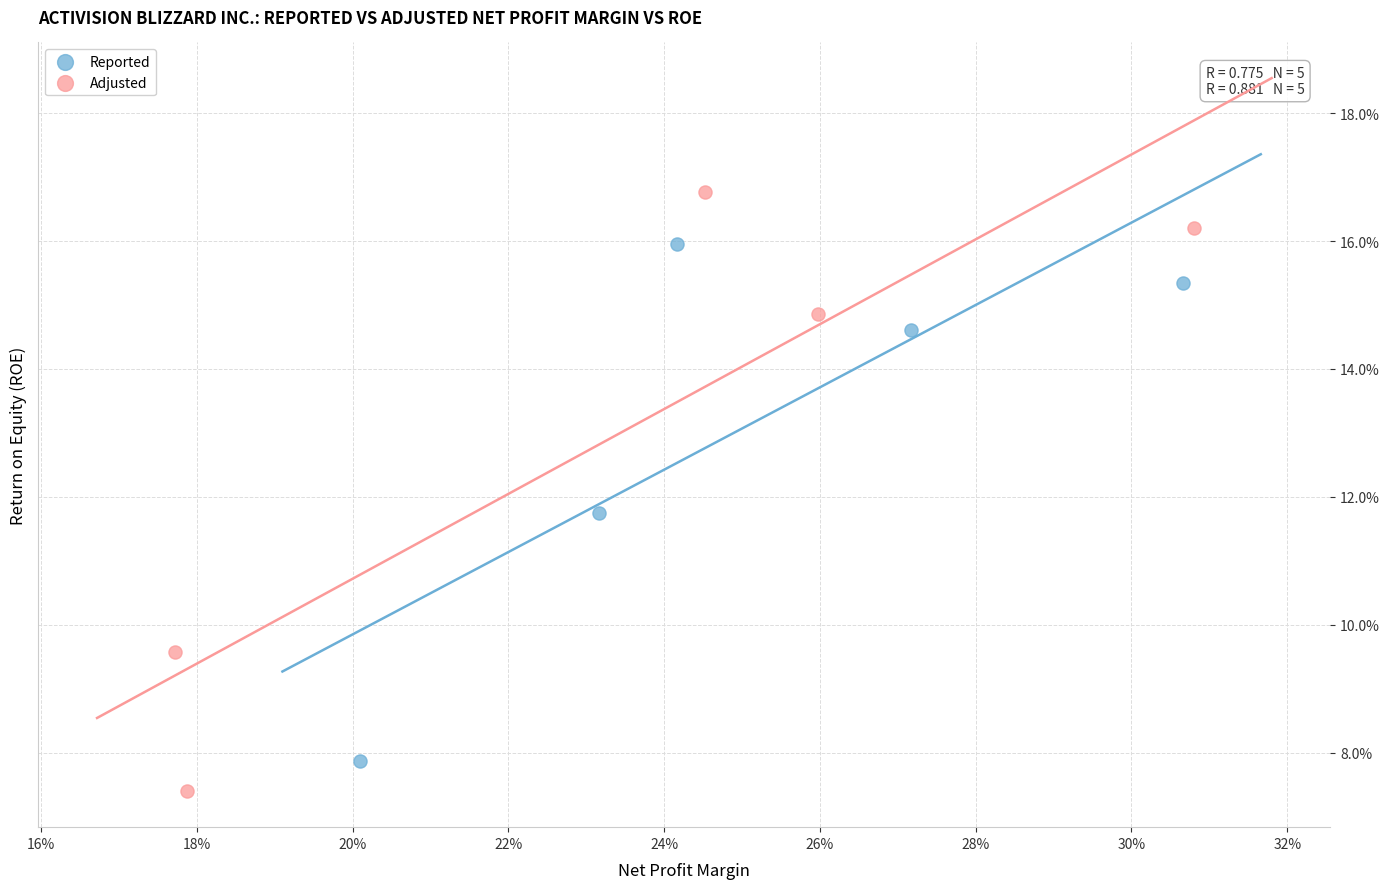

What are all the series names shown in the legend?

Reported, Adjusted